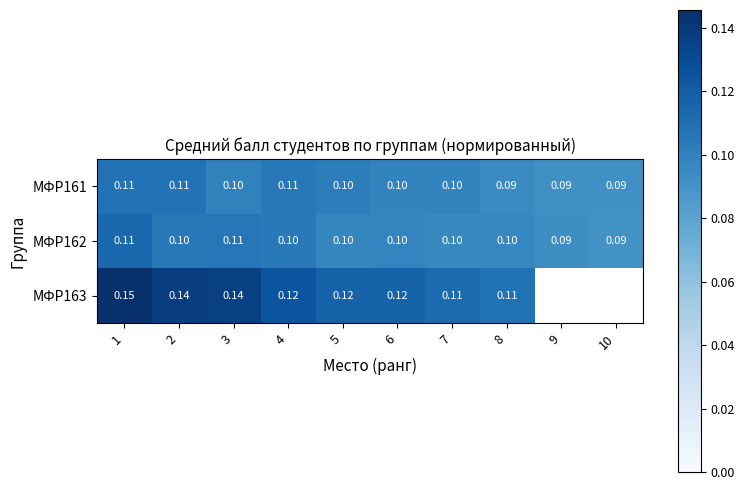

At 4, list the series in order from smallest to largest.

МФР162, МФР161, МФР163